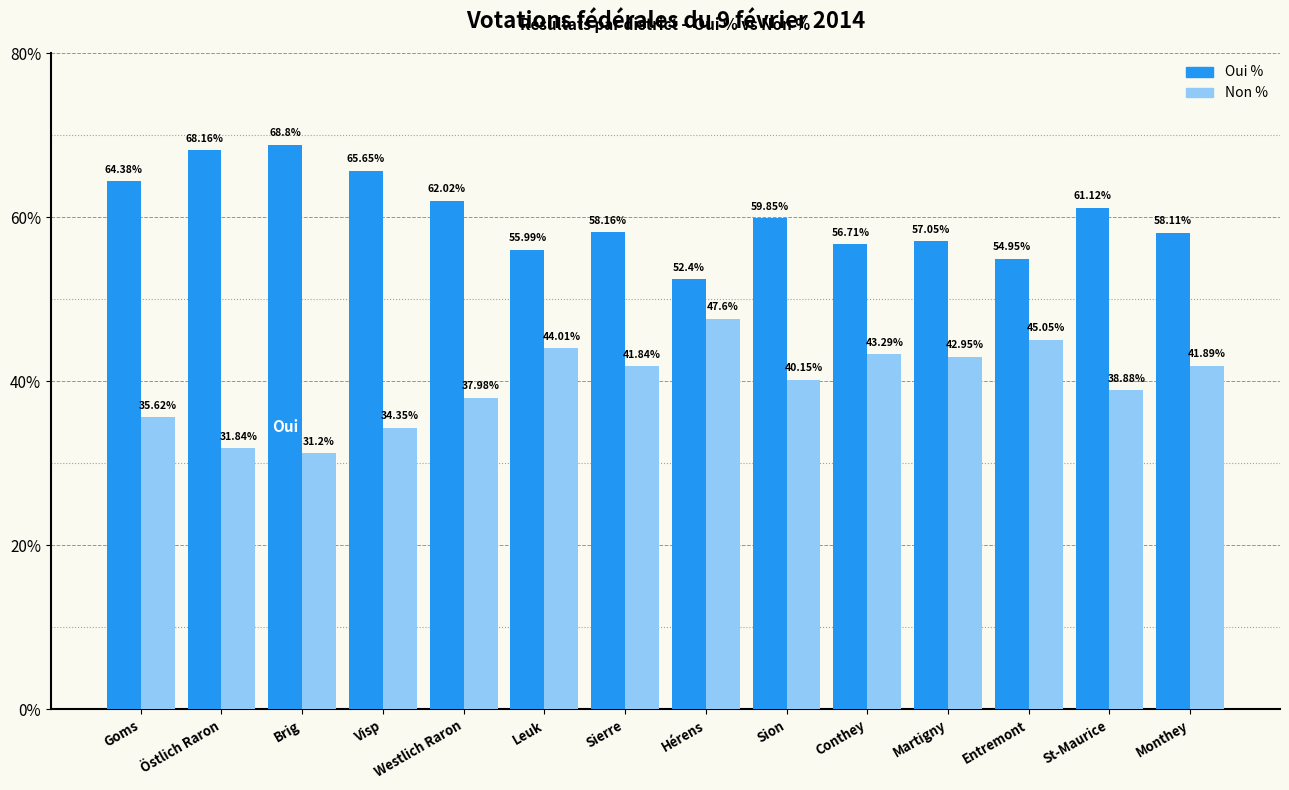

What is the sum of the Non % values at Östlich Raron and Martigny?

74.8